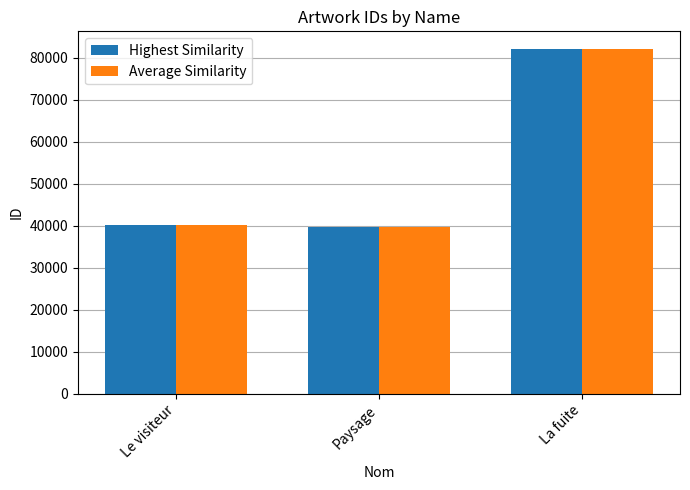

What is the difference between the maximum and second lowest values in the Highest Similarity series?

42038